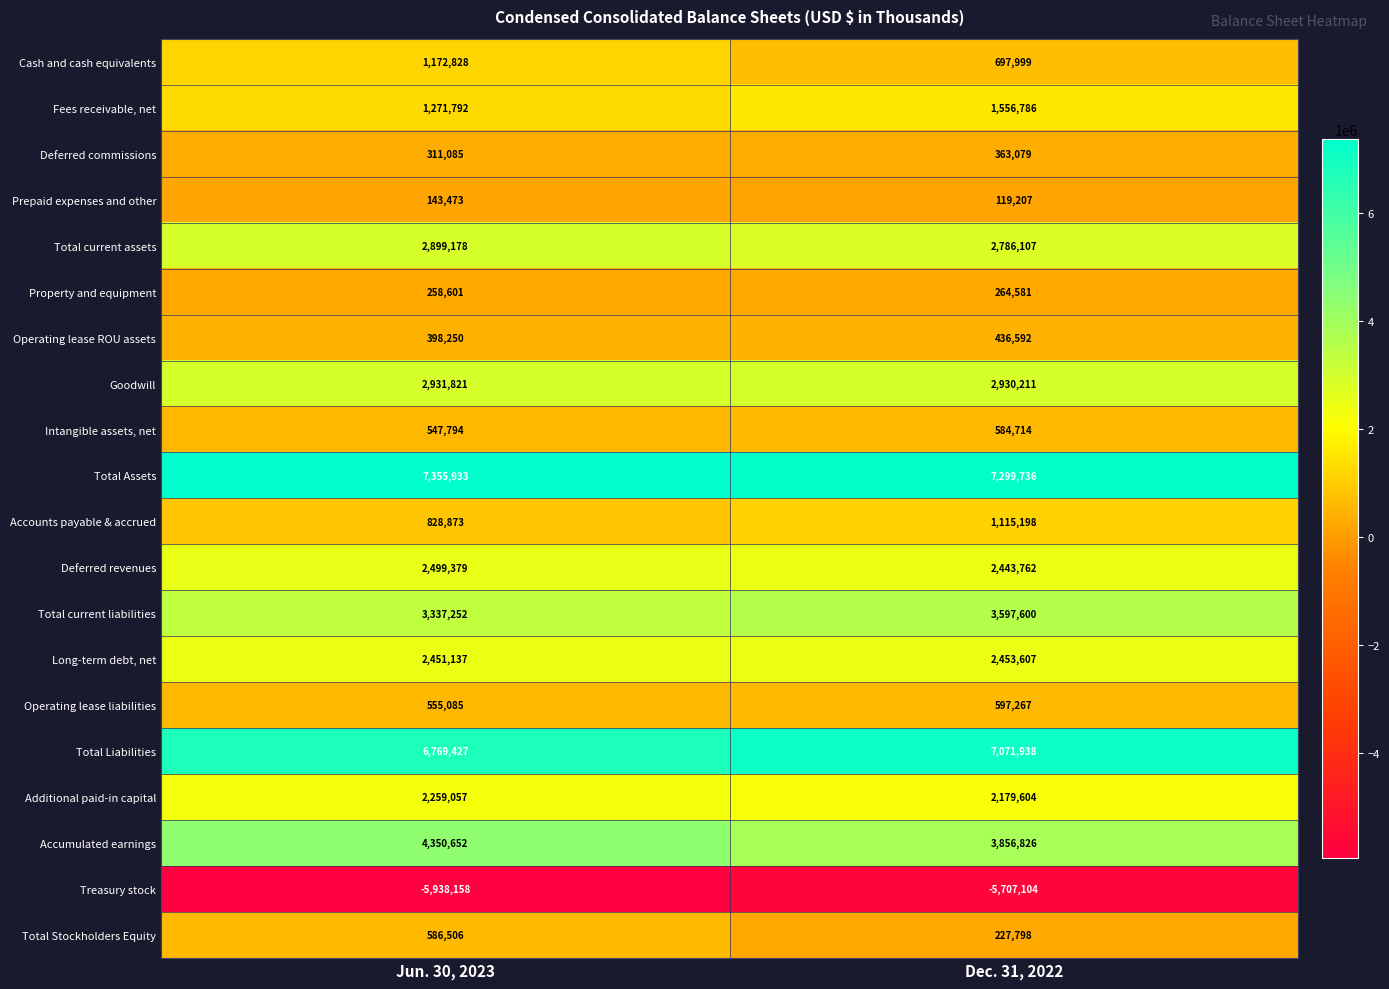

What is the smallest value displayed?

-5938158